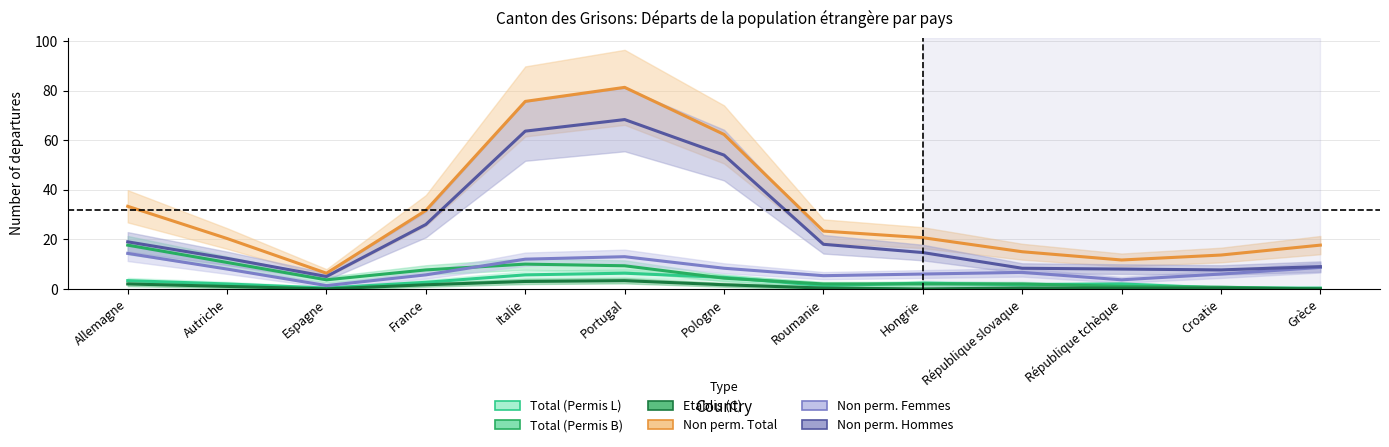

Is the value of Total (Permis B) at Autriche greater than the value of Non perm. Hommes at Italie?

No